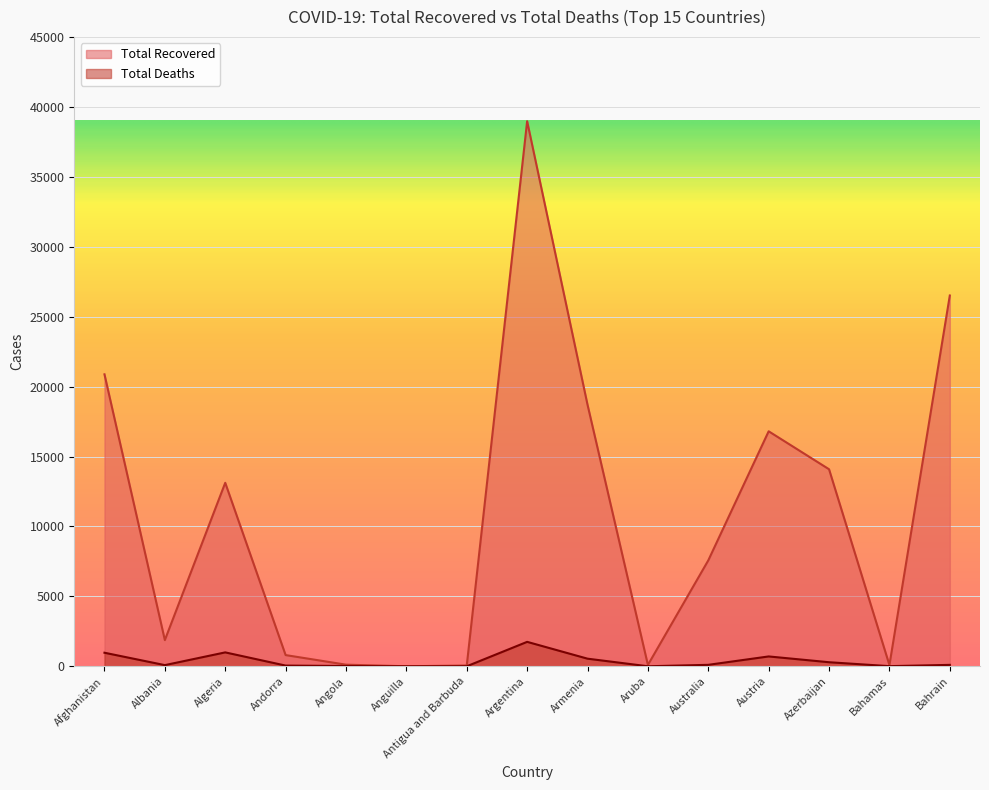

Reading right to left, extract all data points from this chart.

Total Recovered: Bahrain=26520	Bahamas=89	Azerbaijan=14093	Austria=16808	Australia=7576	Aruba=98	Armenia=18709	Argentina=38984	Antigua and Barbuda=57	Anguilla=3	Angola=117	Andorra=803	Algeria=13124	Albania=1875	Afghanistan=20882
Total Deaths: Bahrain=103	Bahamas=11	Azerbaijan=292	Austria=706	Australia=106	Aruba=3	Armenia=546	Argentina=1749	Antigua and Barbuda=3	Anguilla=0	Angola=22	Andorra=52	Algeria=996	Albania=85	Afghanistan=971